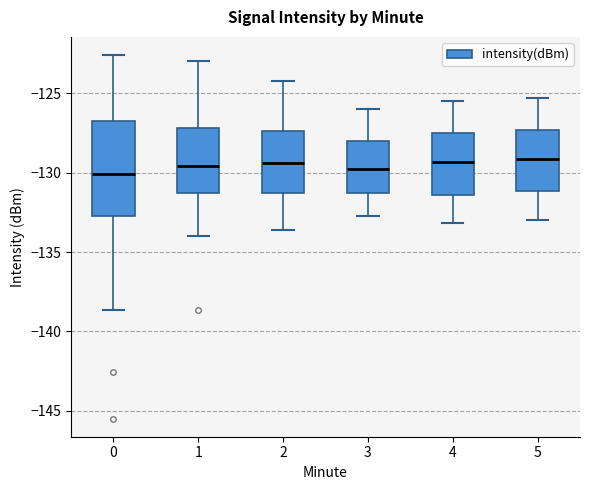

Reading left to right, read every box against the y-axis: the position of its median line, the range the box covers, and the ends of its whiskers. The values are not printed on the chart, so give them approximately, as read against the axis.

0: median -130.0, box -132.5 to -126.5, whiskers -138.5 to -122.5
1: median -129.5, box -131.5 to -127.0, whiskers -134.0 to -123.0
2: median -129.5, box -131.5 to -127.5, whiskers -133.5 to -124.0
3: median -129.5, box -131.0 to -128.0, whiskers -132.5 to -126.0
4: median -129.5, box -131.5 to -127.5, whiskers -133.0 to -125.5
5: median -129.0, box -131.0 to -127.5, whiskers -133.0 to -125.5